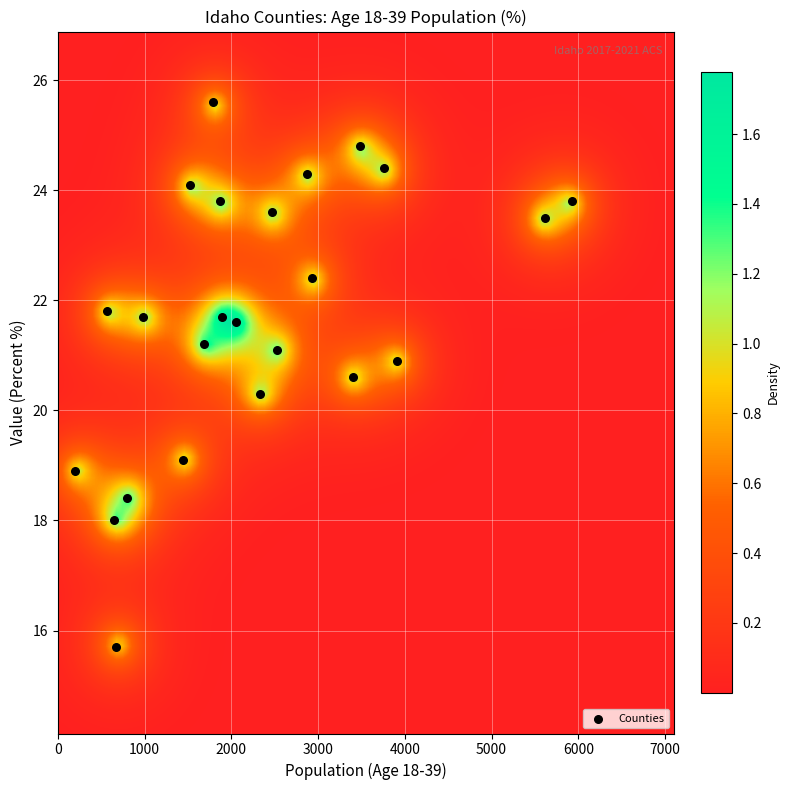

How many points are shown in the scatter plot?

24